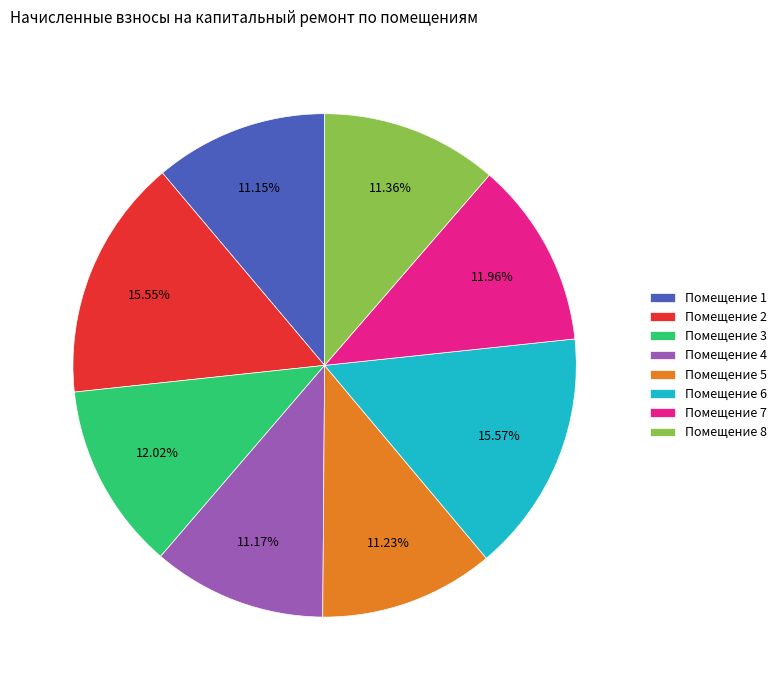

Combined, do Помещение 5 and Помещение 3 account for over 50%?

No